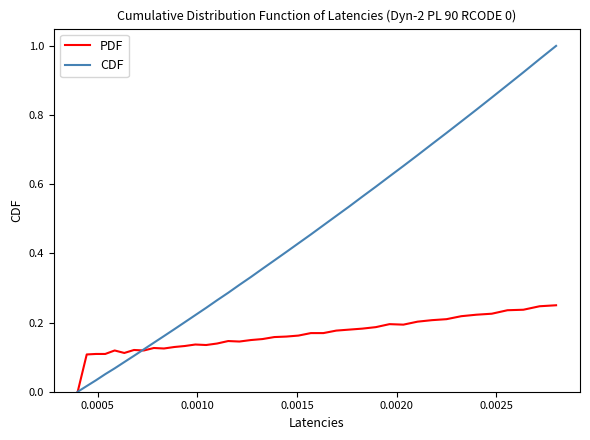

Which series has the widest spread of values?

CDF